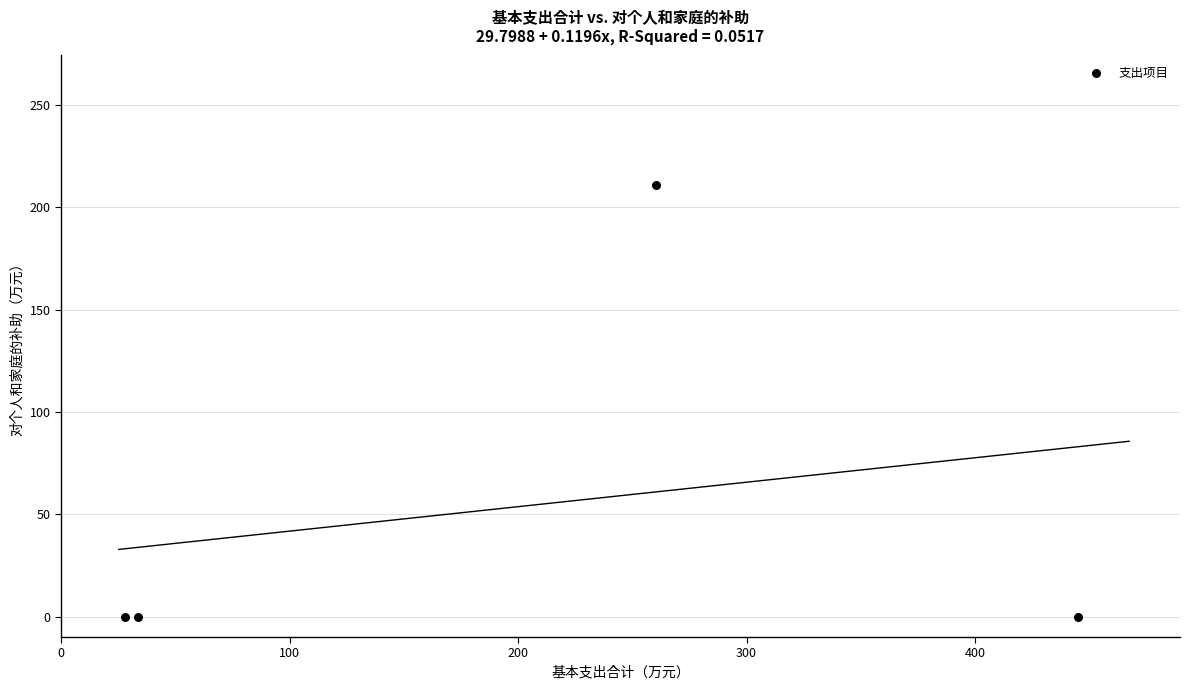

What is the range of Y values (max minus min)?

211.0